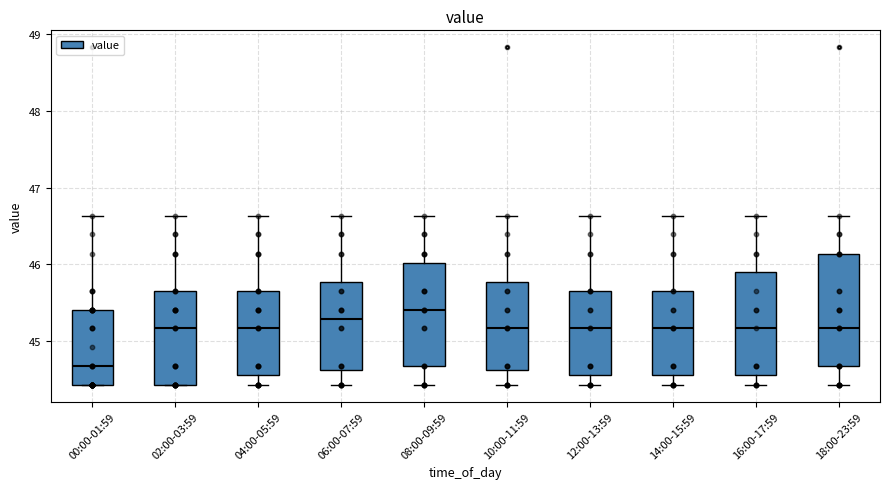

Comparing the boxes themselves (not the whiskers), which one is the tallest?

18:00-23:59